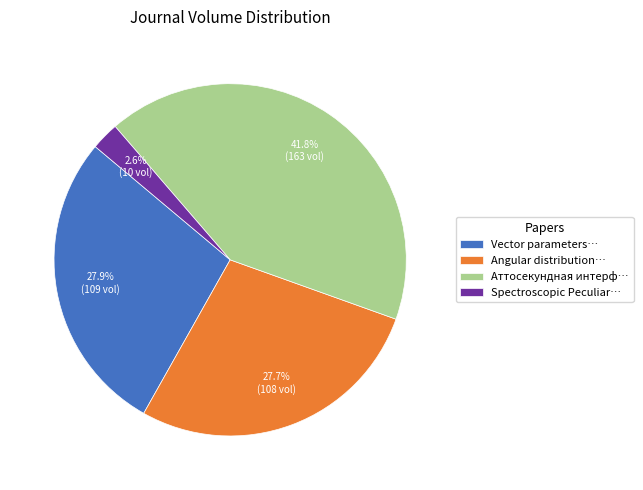

How many segments does this pie chart have?

4